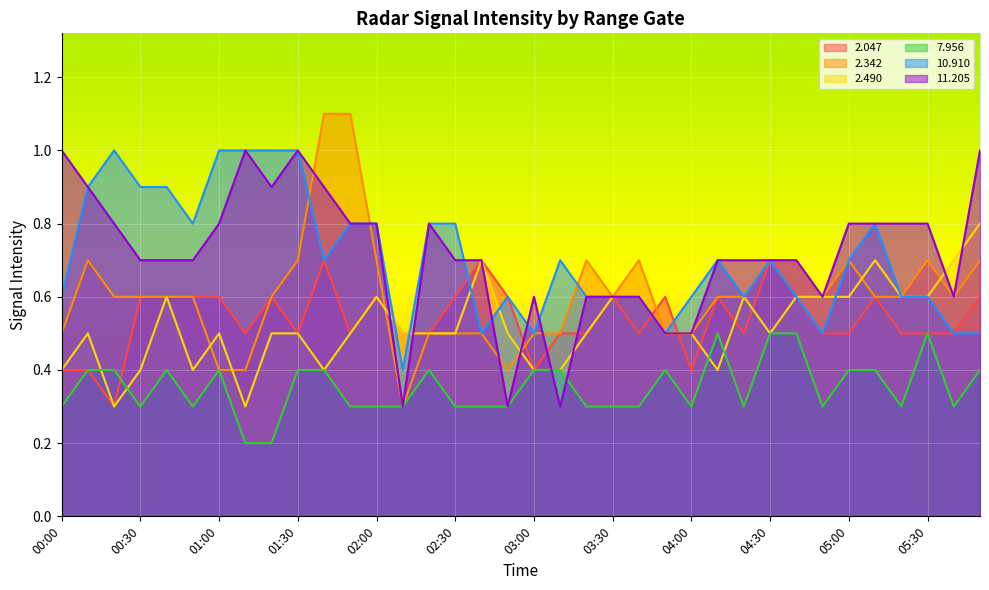

Where is the first local minimum for   7.956?

00:30